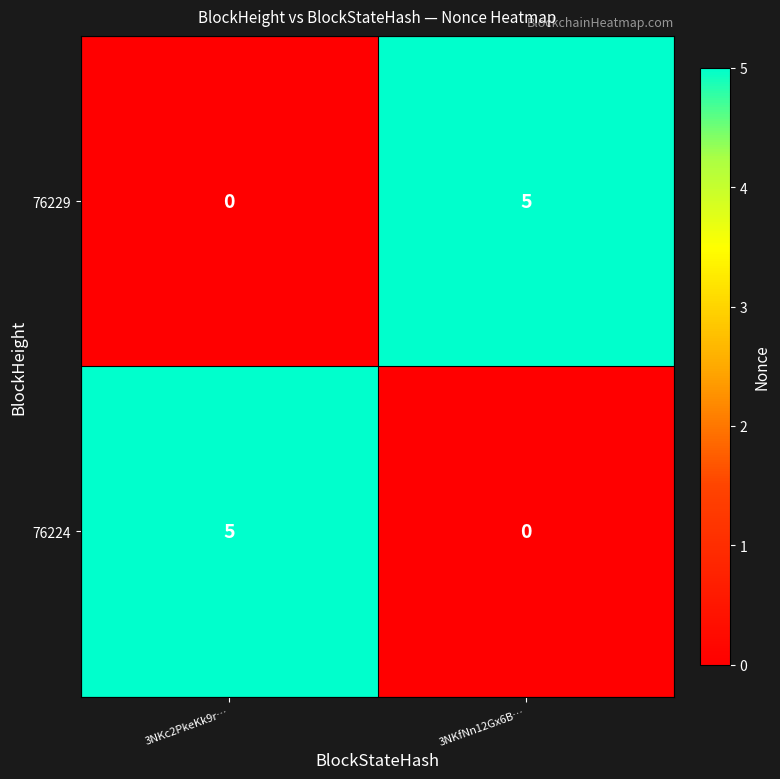

What value does the 76224 series have at 3NKc2PkeKk9r…?

5